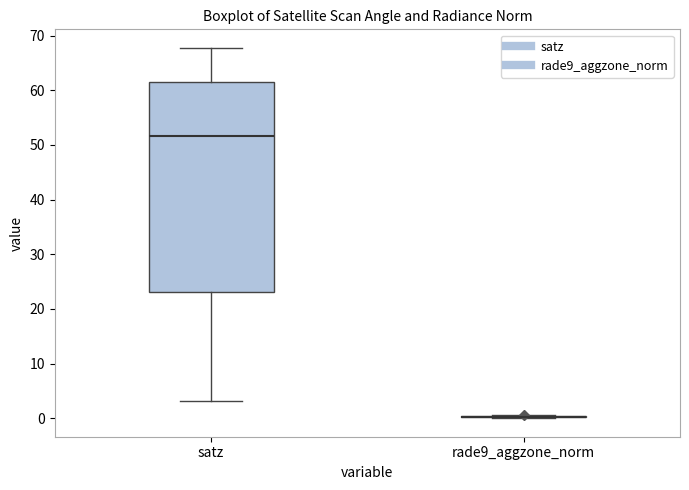

Reading left to right, read every box against the y-axis: the position of its median line, the range the box covers, and the ends of its whiskers. The values are not printed on the chart, so give them approximately, as read against the axis.

satz: median 52, box 23 to 62, whiskers 3 to 68
rade9_aggzone_norm: box collapsed to a line at 0, whiskers 0 to 1